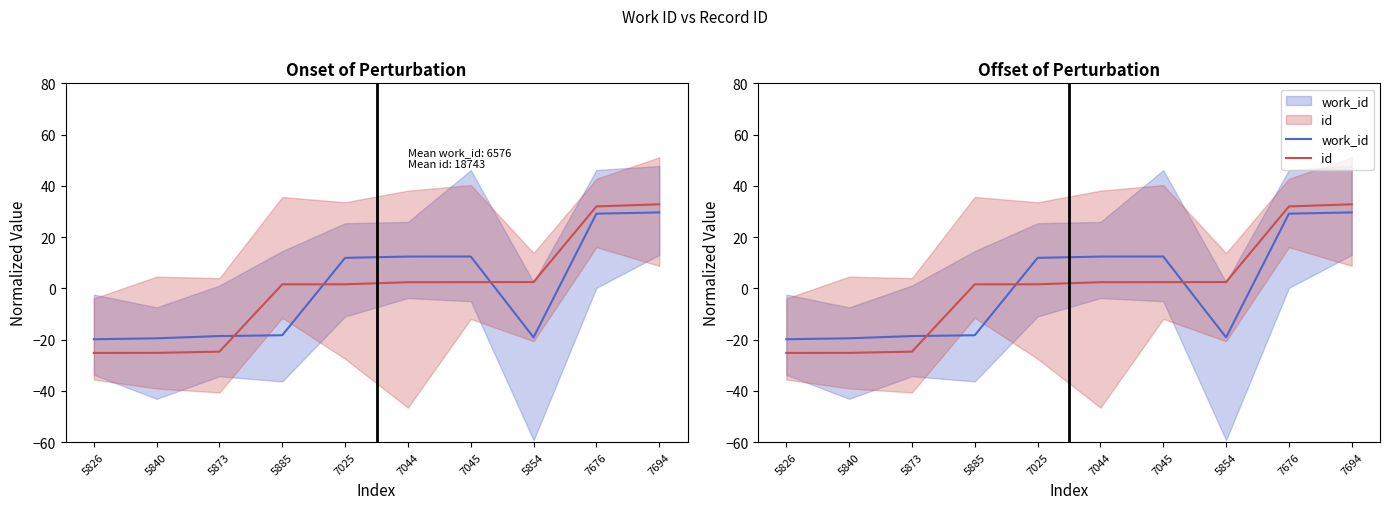

Between which two adjacent categories do id and work_id first intersect?

5873 and 5885